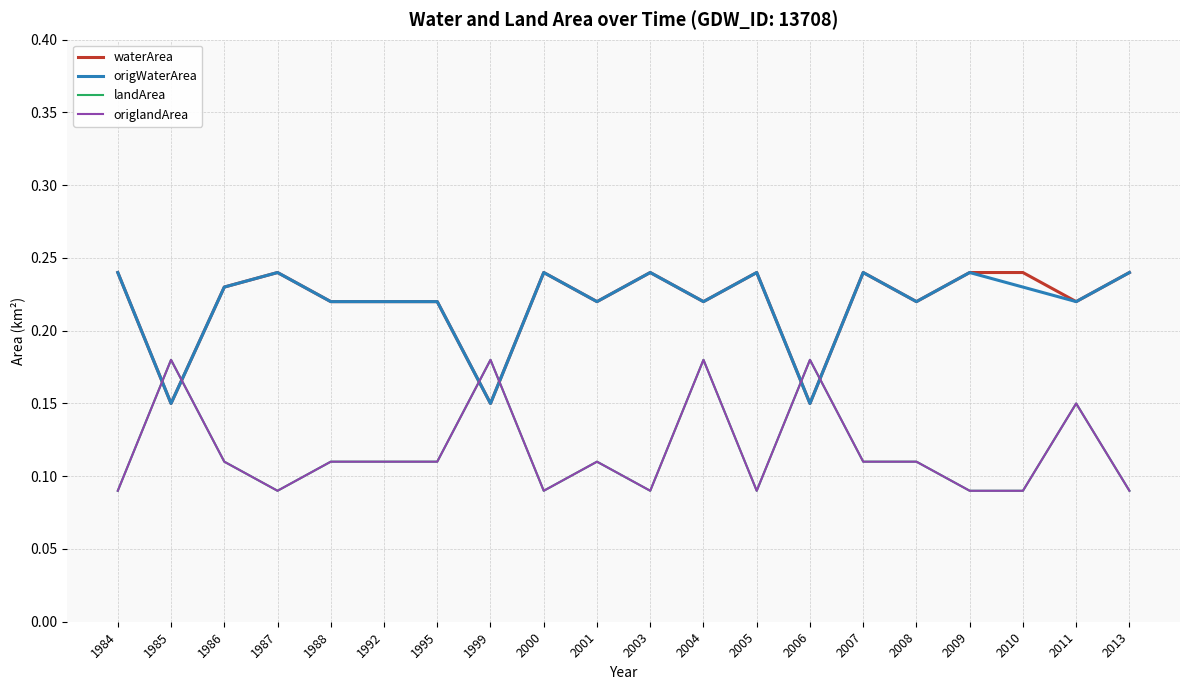

Does the chart display data point markers on the line(s)?

No